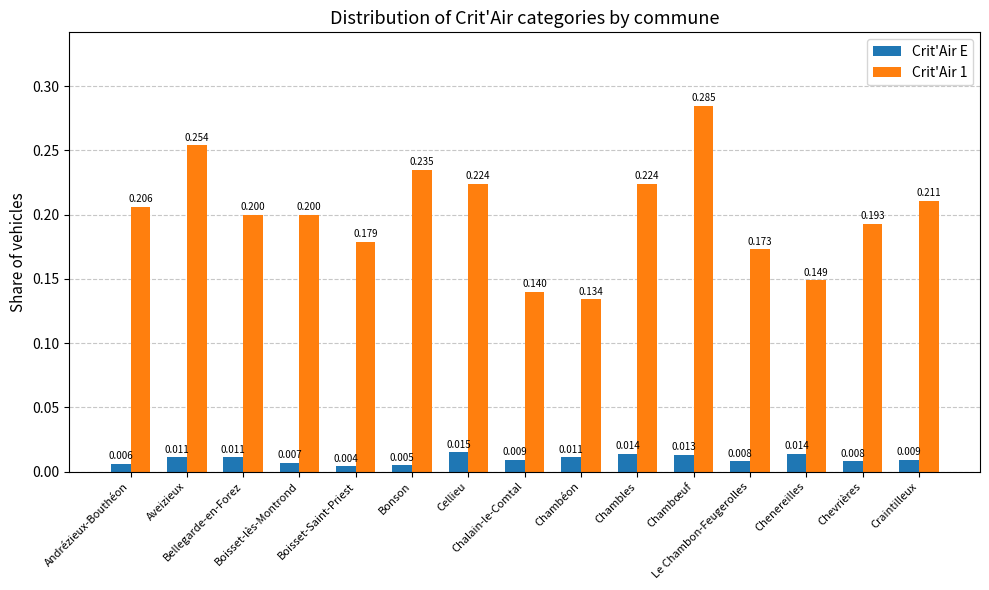

What is the spread (max minus min) of values at Craintilleux?

0.2